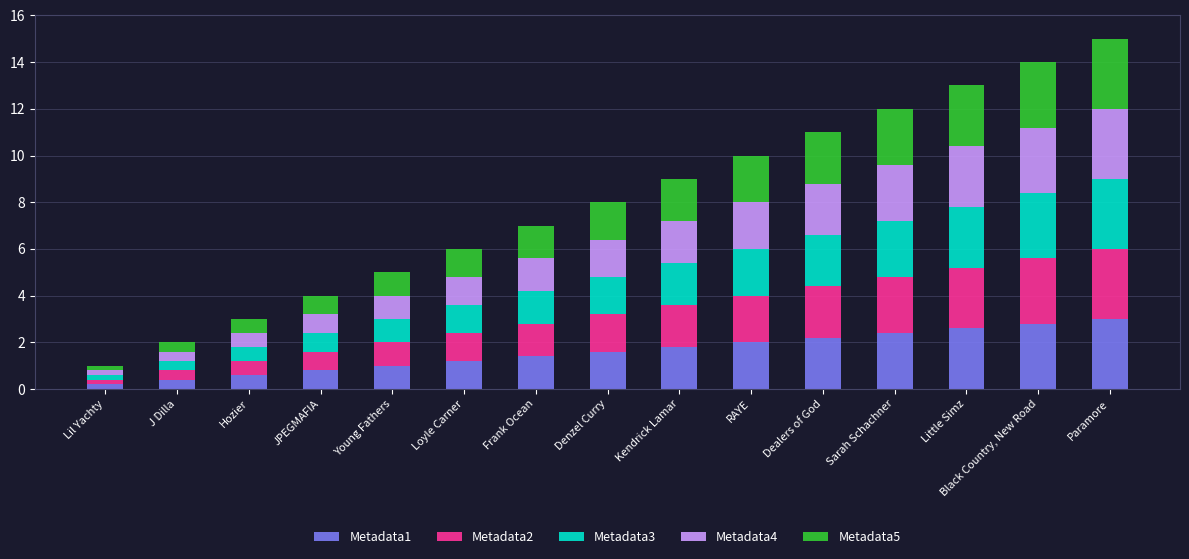

How many categories are shown in the chart?

15